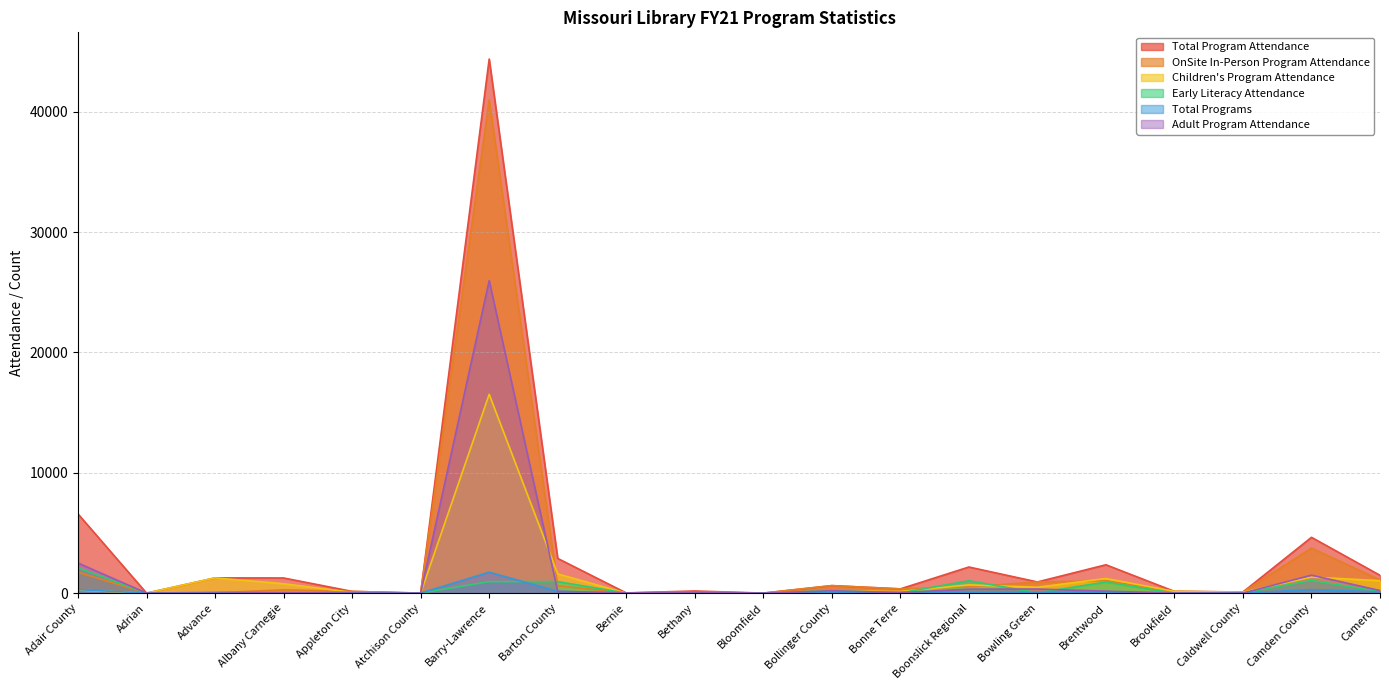

How many times do Adult Program Attendance and Early Literacy Attendance cross each other?

8